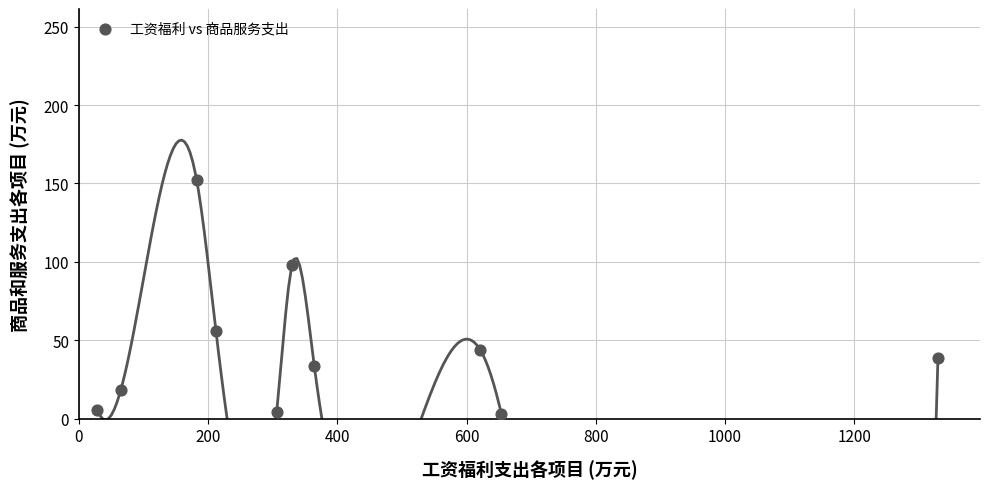

What is the average Y value?

45.4